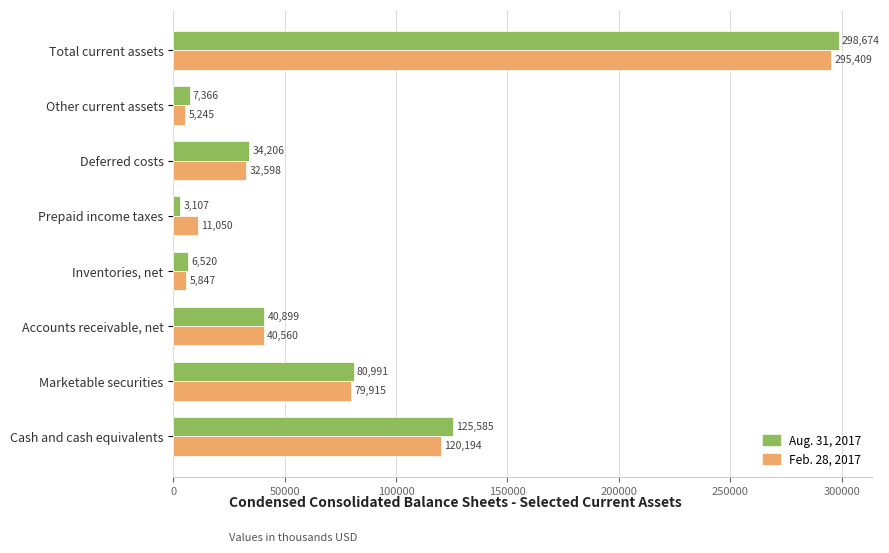

What is the sum of all Feb. 28, 2017 values?

590818